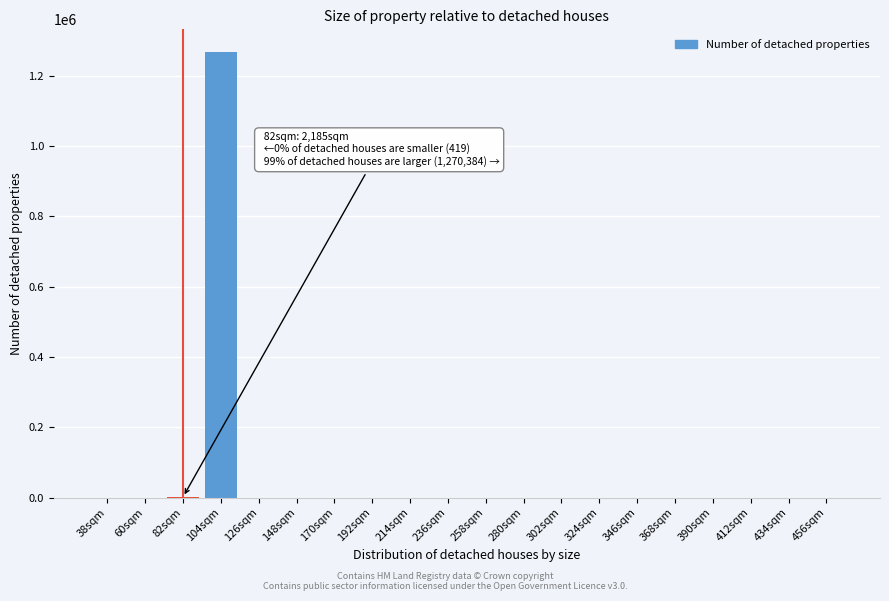

What is the sum of all values?

1272988